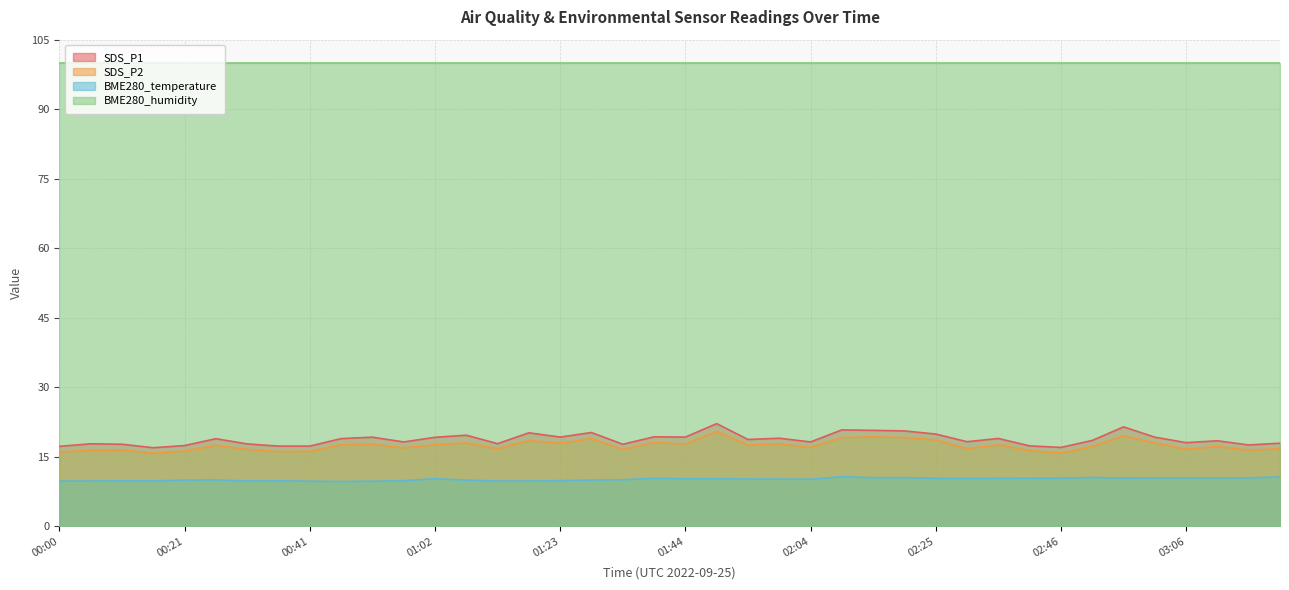

True or false: BME280_temperature has a value of 5.7 at 00:26.

False